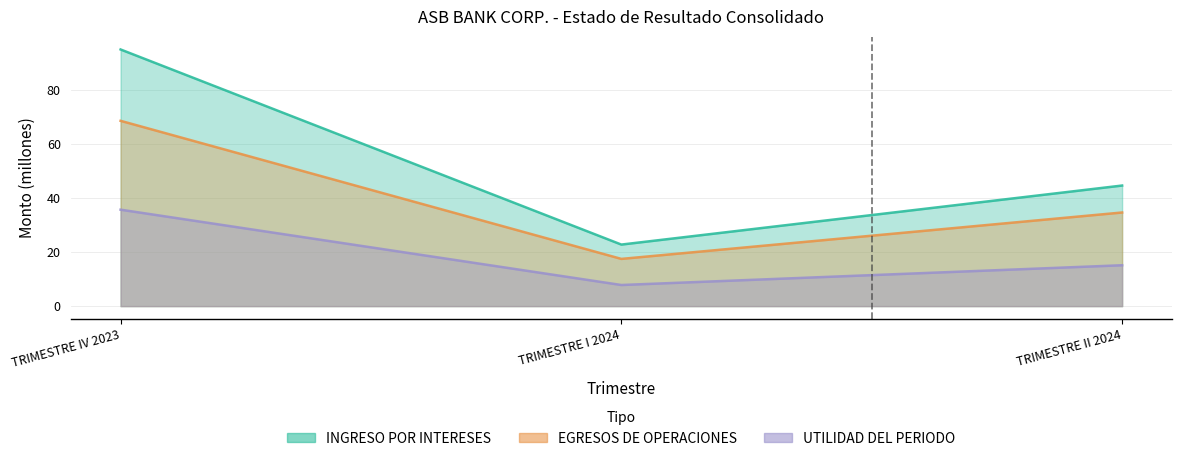

What are all the series names shown in the legend?

INGRESO POR INTERESES, EGRESOS DE OPERACIONES, UTILIDAD DEL PERIODO